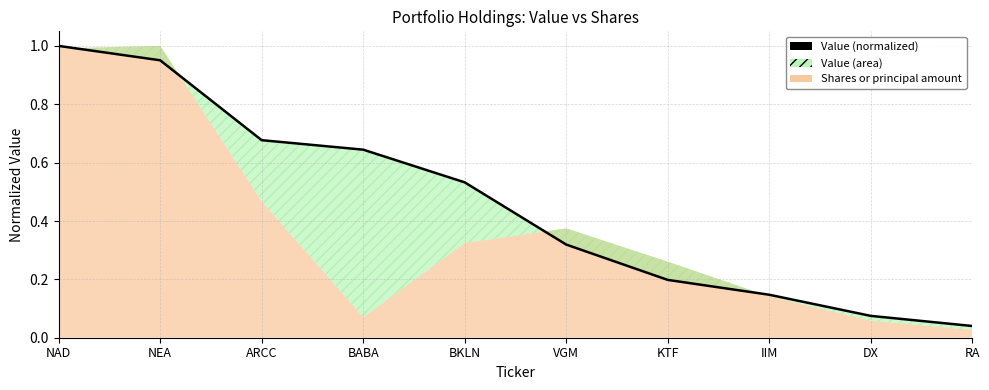

What is the average value?

0.5